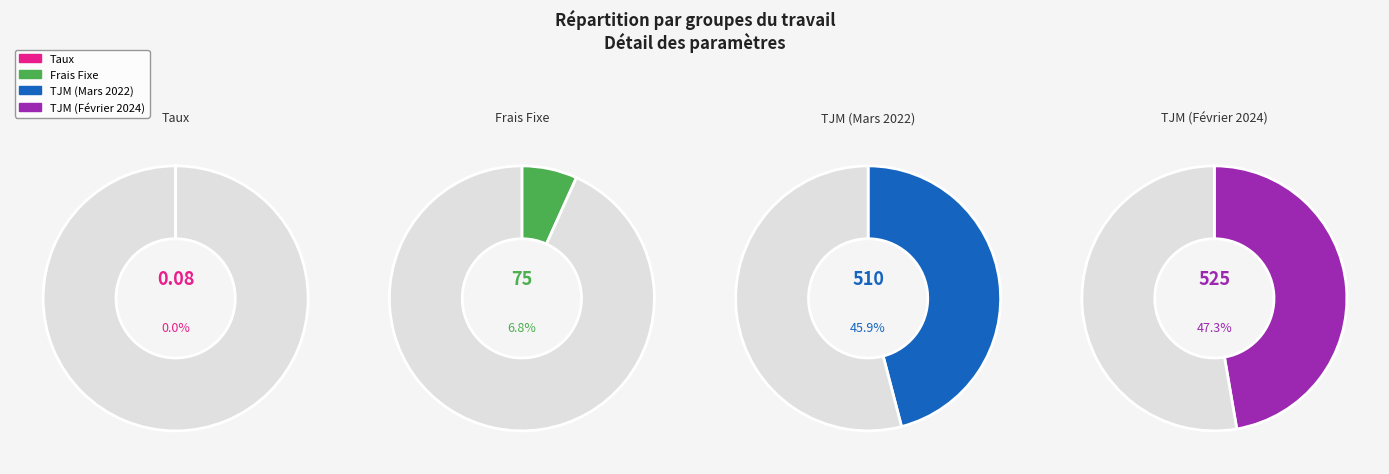

Which slice is the smallest?

Taux